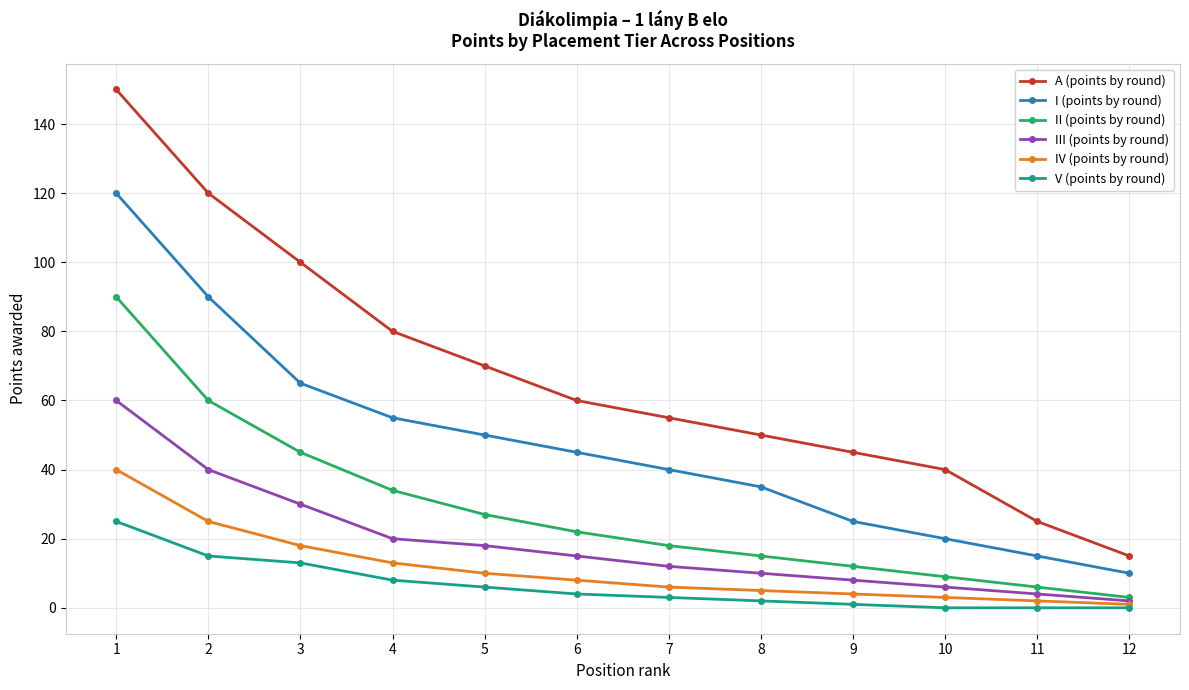

What is the difference between the I (points by round) values at 7 and 10?

20